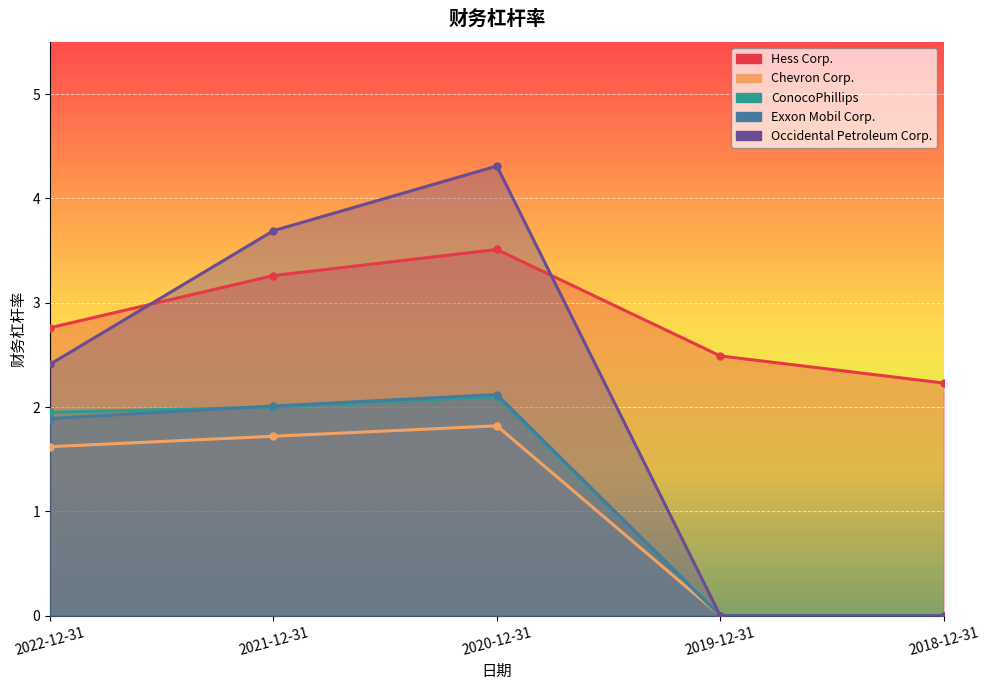

What is the difference between the Hess Corp. values at 2022-12-31 and 2018-12-31?

0.5